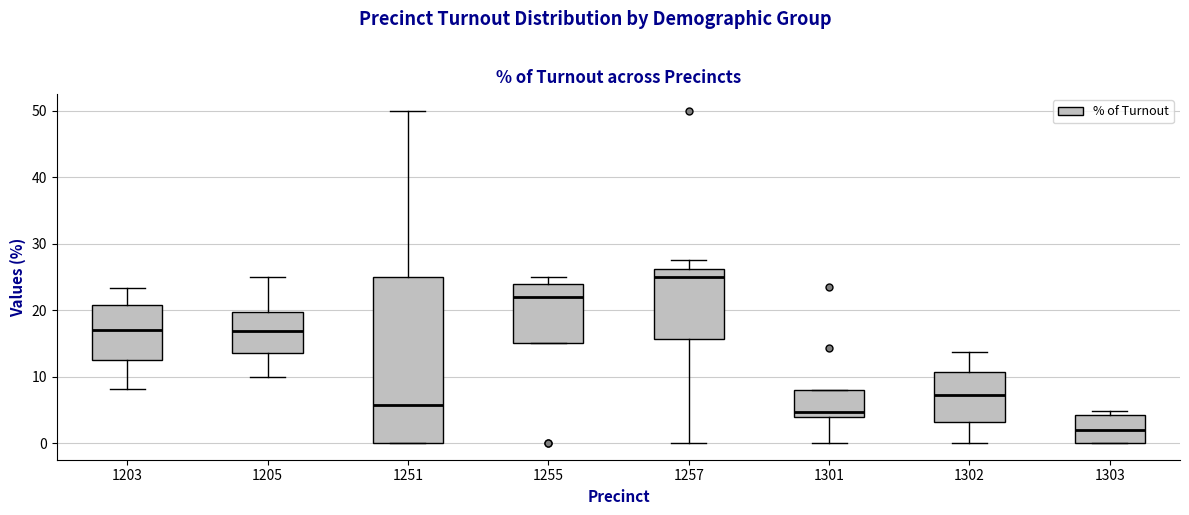

Which box is the tallest, from its lower edge to its upper edge?

1251